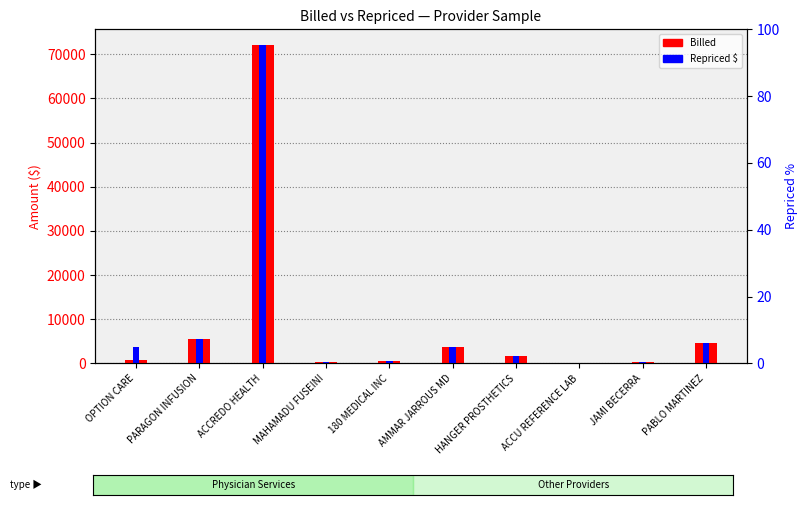

What is the highest value of the Repriced $ series?

72059